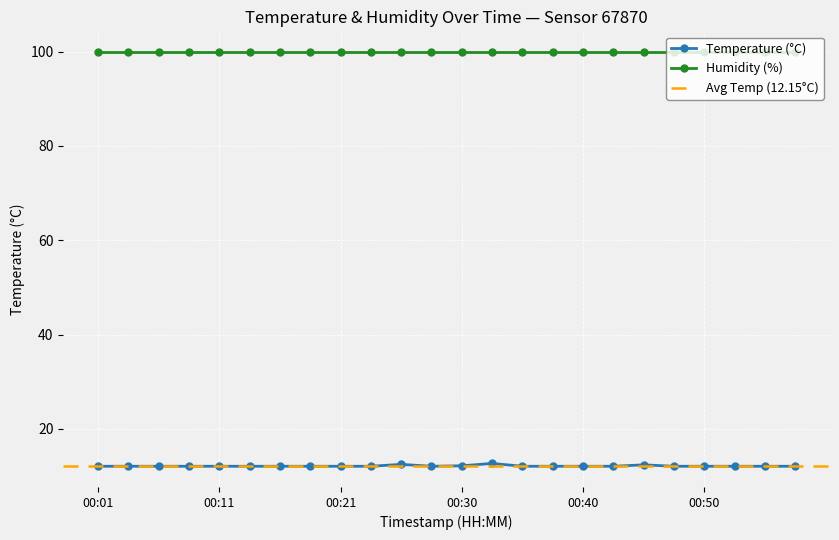

Which has a higher value, 00:35 or 00:40?

00:35